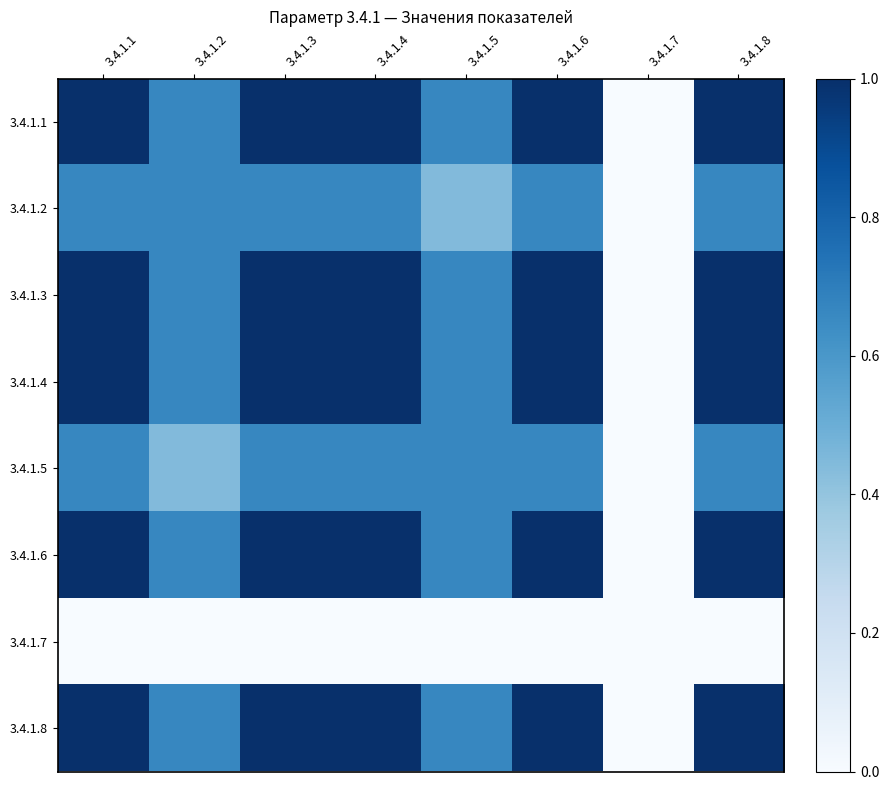

Reading right to left, what are all the values shown in this chart?

3.4.1.1: 3.4.1.8=1.0	3.4.1.7=0.0	3.4.1.6=1.0	3.4.1.5=0.7	3.4.1.4=1.0	3.4.1.3=1.0	3.4.1.2=0.7	3.4.1.1=1.0
3.4.1.2: 3.4.1.8=0.7	3.4.1.7=0.0	3.4.1.6=0.7	3.4.1.5=0.4	3.4.1.4=0.7	3.4.1.3=0.7	3.4.1.2=0.7	3.4.1.1=0.7
3.4.1.3: 3.4.1.8=1.0	3.4.1.7=0.0	3.4.1.6=1.0	3.4.1.5=0.7	3.4.1.4=1.0	3.4.1.3=1.0	3.4.1.2=0.7	3.4.1.1=1.0
3.4.1.4: 3.4.1.8=1.0	3.4.1.7=0.0	3.4.1.6=1.0	3.4.1.5=0.7	3.4.1.4=1.0	3.4.1.3=1.0	3.4.1.2=0.7	3.4.1.1=1.0
3.4.1.5: 3.4.1.8=0.7	3.4.1.7=0.0	3.4.1.6=0.7	3.4.1.5=0.7	3.4.1.4=0.7	3.4.1.3=0.7	3.4.1.2=0.4	3.4.1.1=0.7
3.4.1.6: 3.4.1.8=1.0	3.4.1.7=0.0	3.4.1.6=1.0	3.4.1.5=0.7	3.4.1.4=1.0	3.4.1.3=1.0	3.4.1.2=0.7	3.4.1.1=1.0
3.4.1.7: 3.4.1.8=0.0	3.4.1.7=0.0	3.4.1.6=0.0	3.4.1.5=0.0	3.4.1.4=0.0	3.4.1.3=0.0	3.4.1.2=0.0	3.4.1.1=0.0
3.4.1.8: 3.4.1.8=1.0	3.4.1.7=0.0	3.4.1.6=1.0	3.4.1.5=0.7	3.4.1.4=1.0	3.4.1.3=1.0	3.4.1.2=0.7	3.4.1.1=1.0